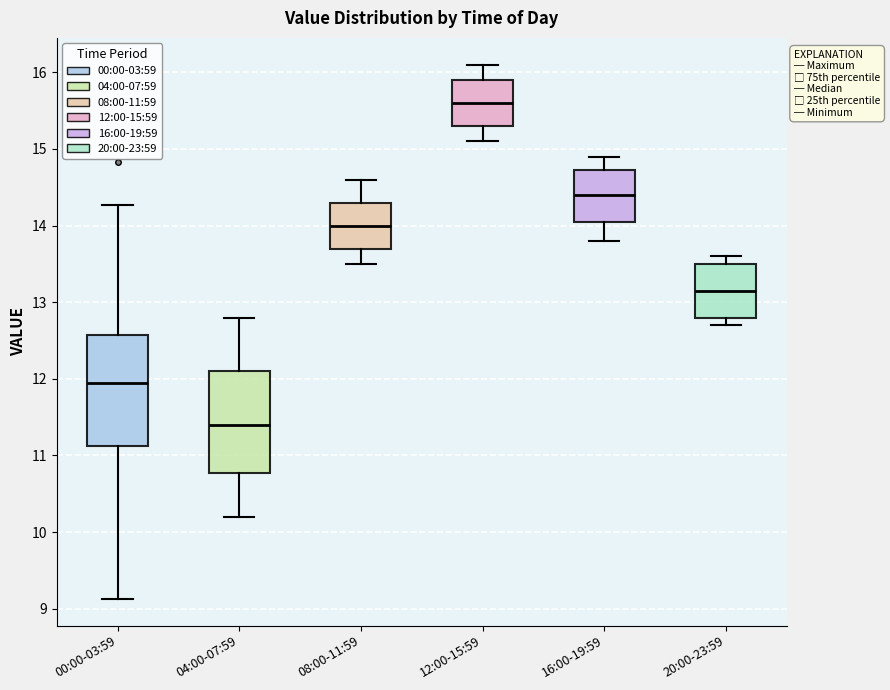

Reading left to right, read every box against the y-axis: the position of its median line, the range the box covers, and the ends of its whiskers. The values are not printed on the chart, so give them approximately, as read against the axis.

00:00-03:59: median 12.0, box 11.1 to 12.6, whiskers 9.1 to 14.3
04:00-07:59: median 11.4, box 10.8 to 12.1, whiskers 10.2 to 12.8
08:00-11:59: median 14.0, box 13.7 to 14.3, whiskers 13.5 to 14.6
12:00-15:59: median 15.6, box 15.3 to 15.9, whiskers 15.1 to 16.1
16:00-19:59: median 14.4, box 14.1 to 14.7, whiskers 13.8 to 14.9
20:00-23:59: median 13.2, box 12.8 to 13.5, whiskers 12.7 to 13.6